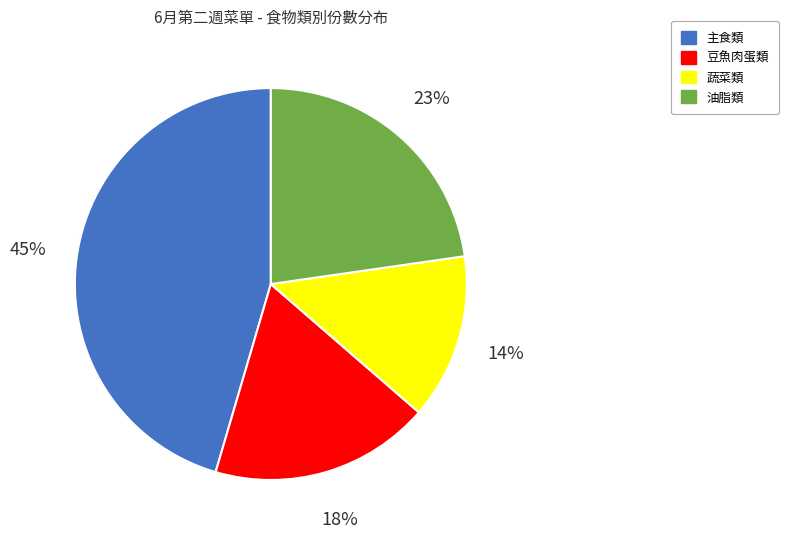

How many segments does this pie chart have?

4